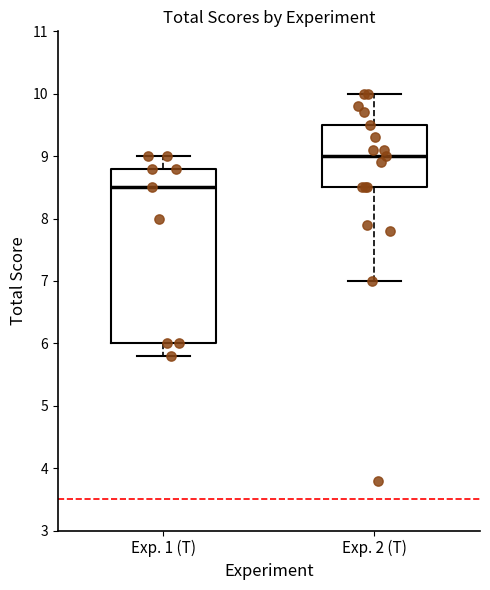

Reading left to right, transcribe this box plot: for each box, give where its median line is, the range the box spans, and where its two whiskers end, as read against the y-axis. The values are not printed on the chart, so give them approximately, as read against the axis.

Exp. 1 (T): median 8.5, box 6.0 to 8.8, whiskers 5.8 to 9.0
Exp. 2 (T): median 9.0, box 8.5 to 9.5, whiskers 7.0 to 10.0